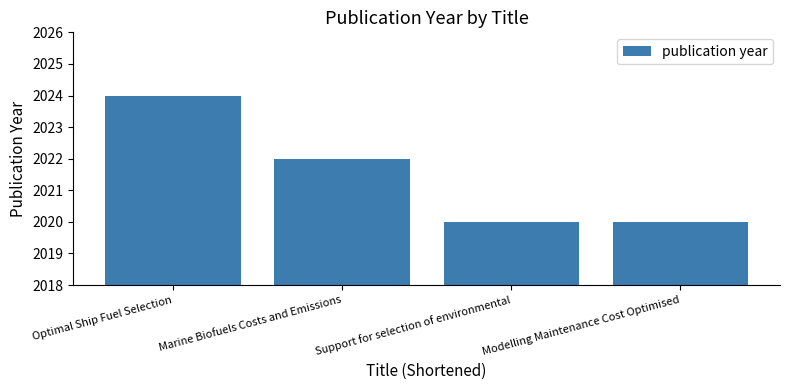

What is the difference between the maximum and minimum values?

4